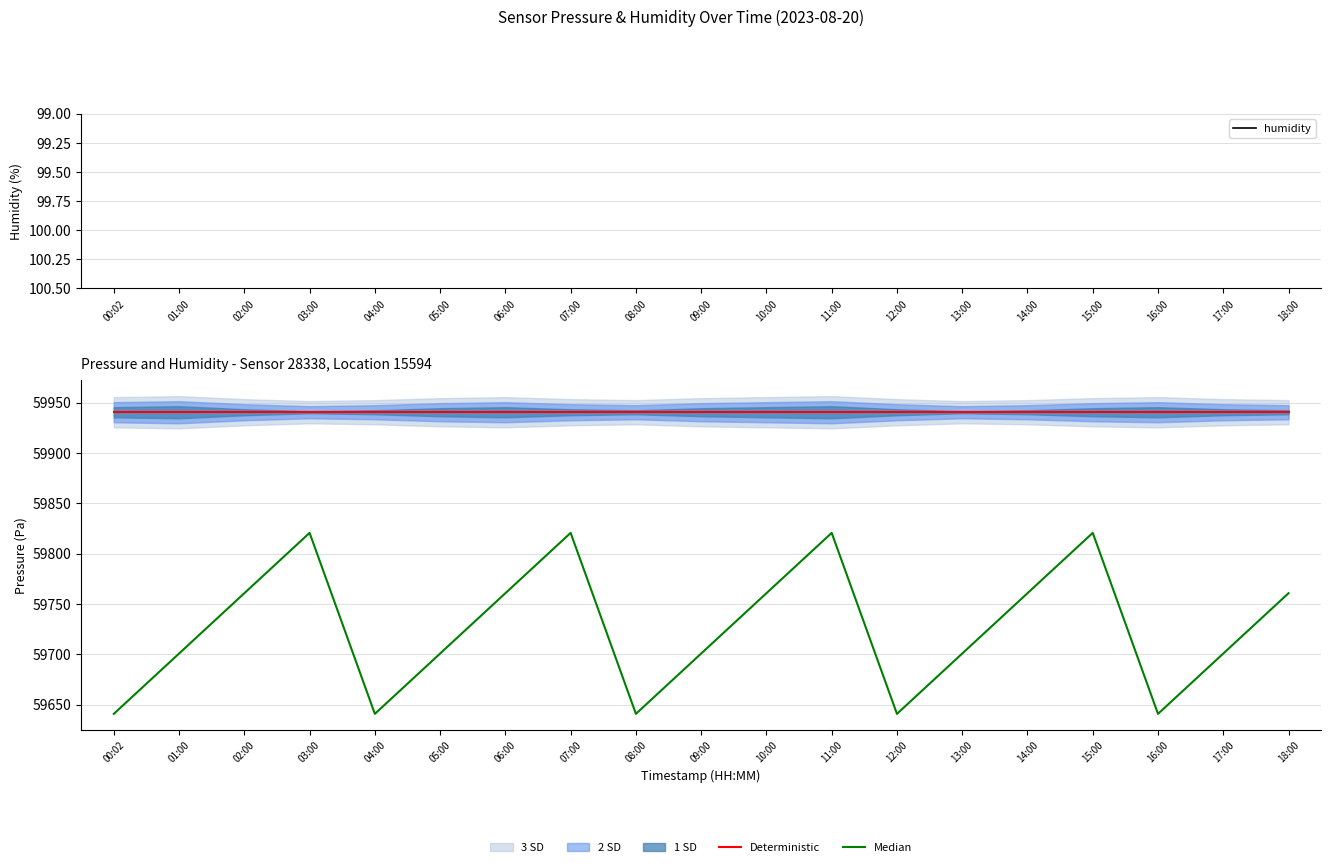

The Deterministic series shows 59940.4 at 04:00. True or false?

True